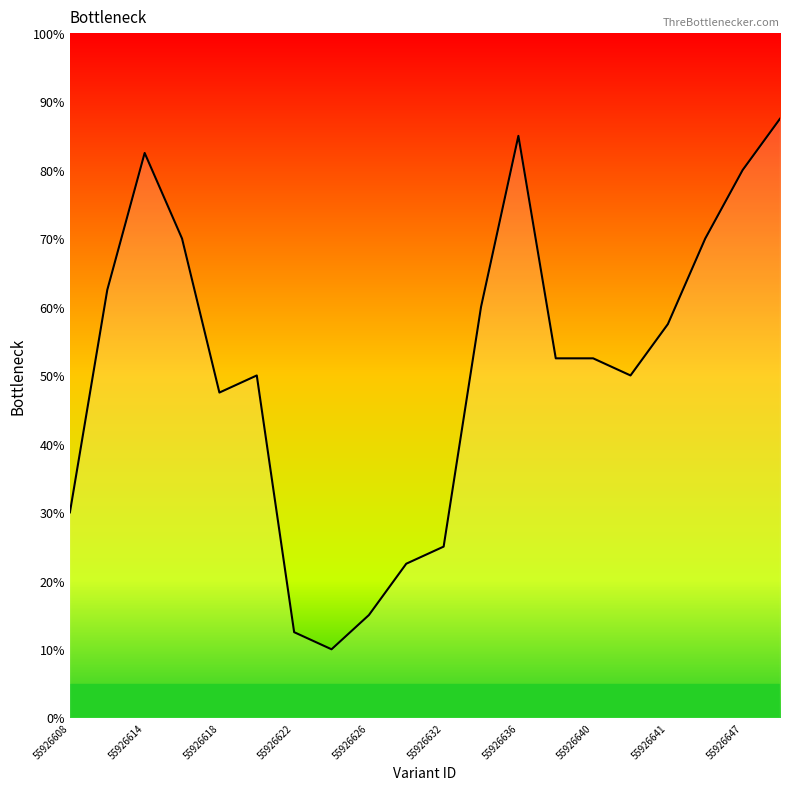

Does the chart have visible grid lines?

No